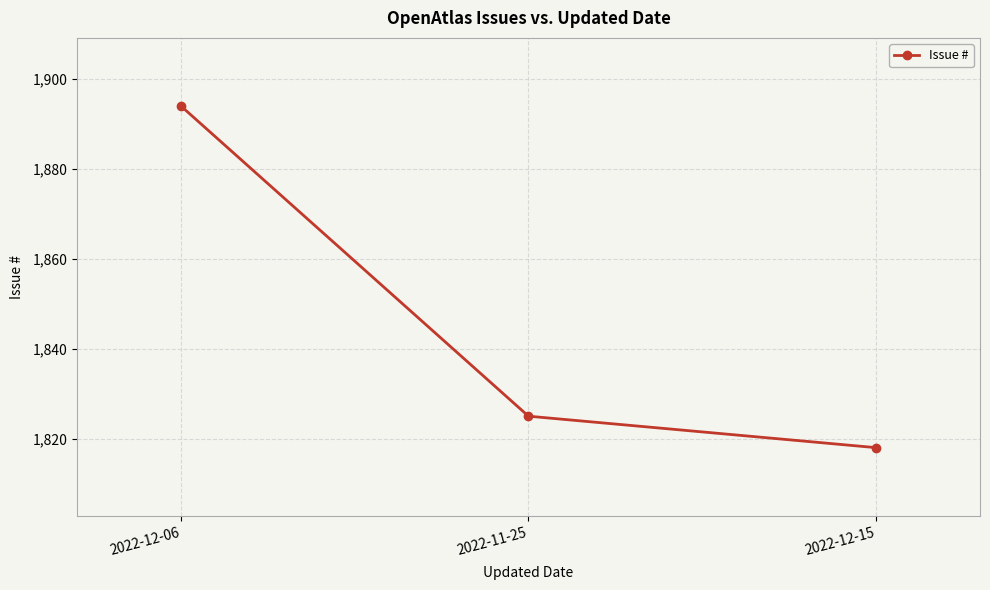

Is it true that the value at 2022-11-25 is 1825?

True